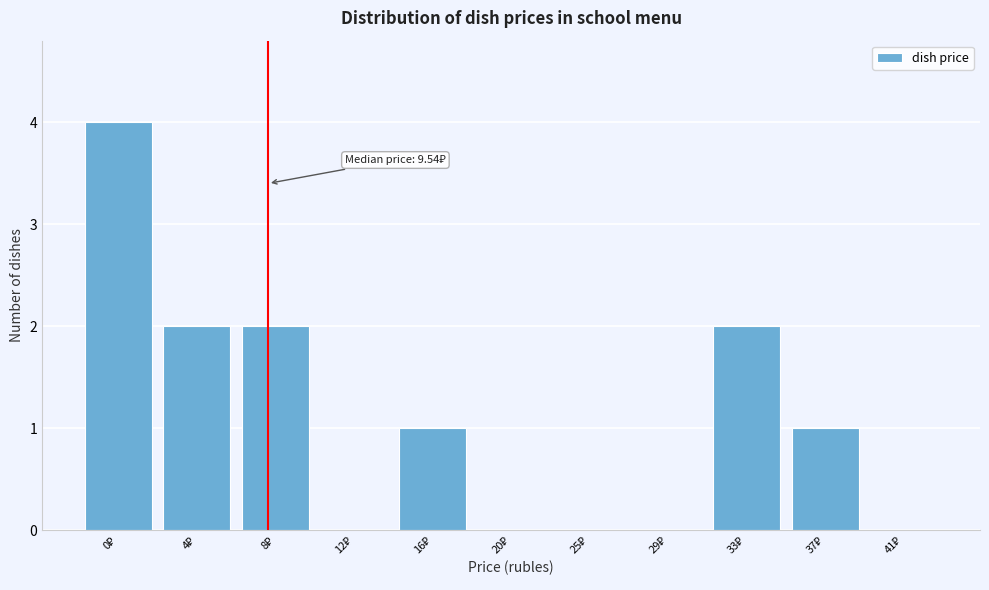

What is the greatest value displayed?

4